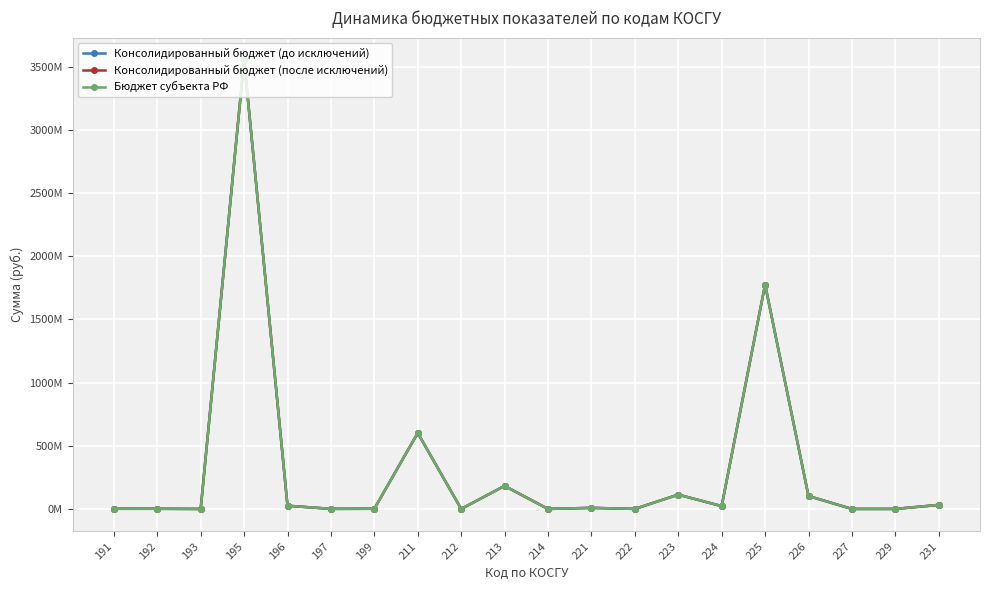

Does the chart have visible grid lines?

Yes